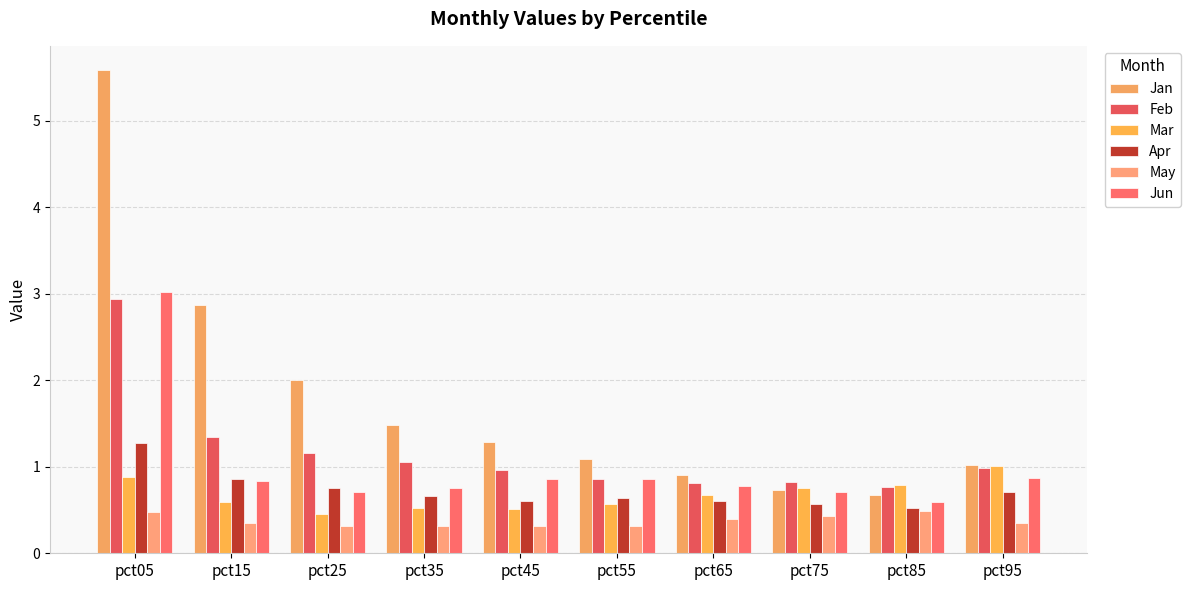

What is the sum of the Apr values at pct65 and pct15?

1.5